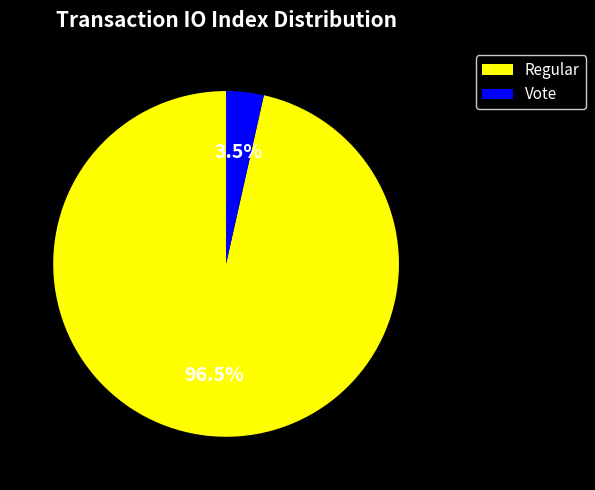

Which category has the biggest portion of the pie?

Regular